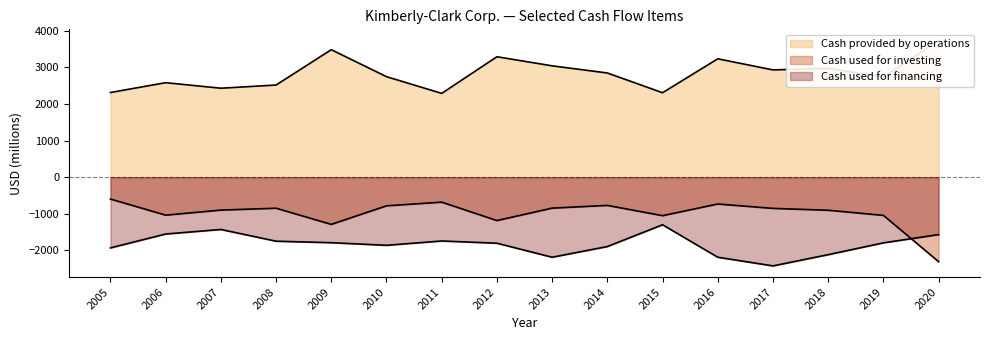

In Cash provided by operations, how many points are lower than both neighbors (excluding endpoints)?

5